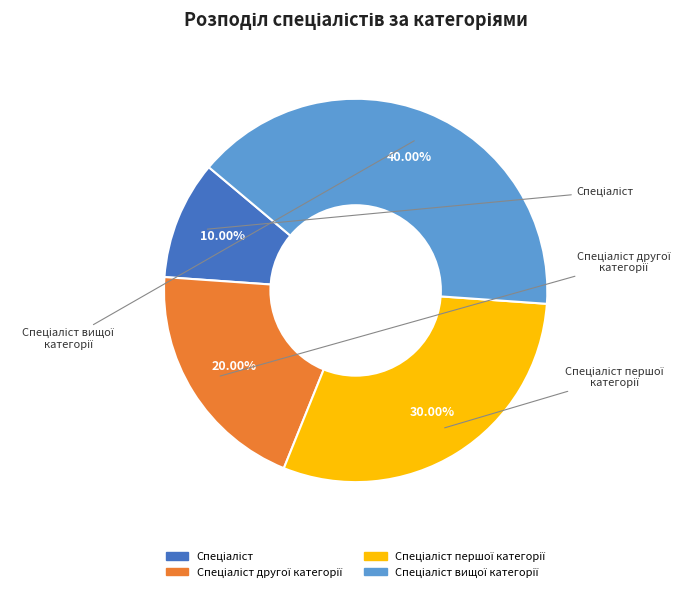

Does any single category account for the majority?

No